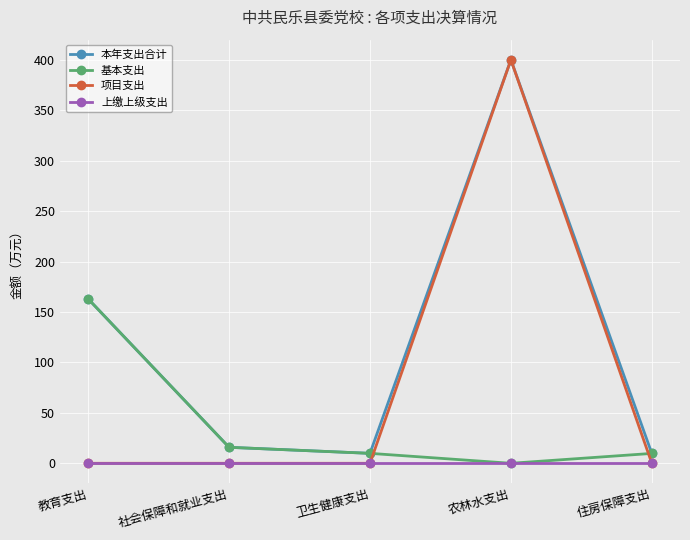

True or false: 本年支出合计 has a value of 400.0 at 农林水支出.

True